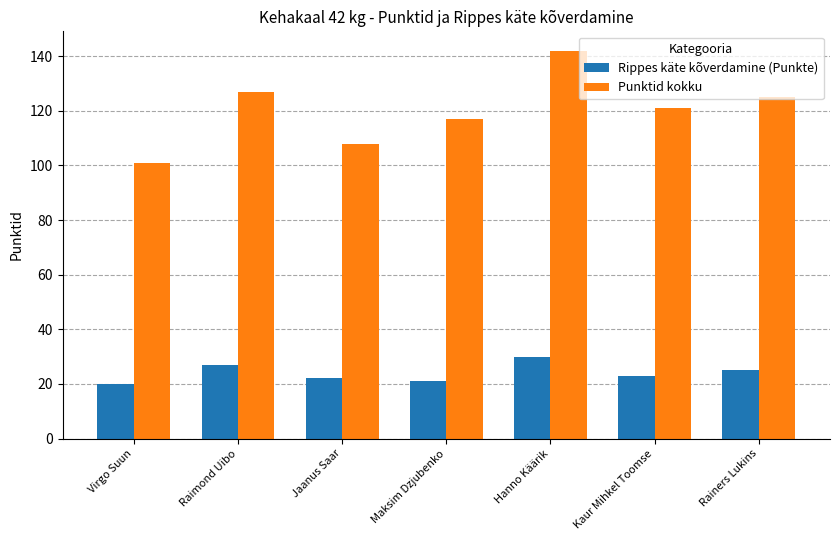

What is the sum of all Rippes käte kõverdamine (Punkte) values?

168